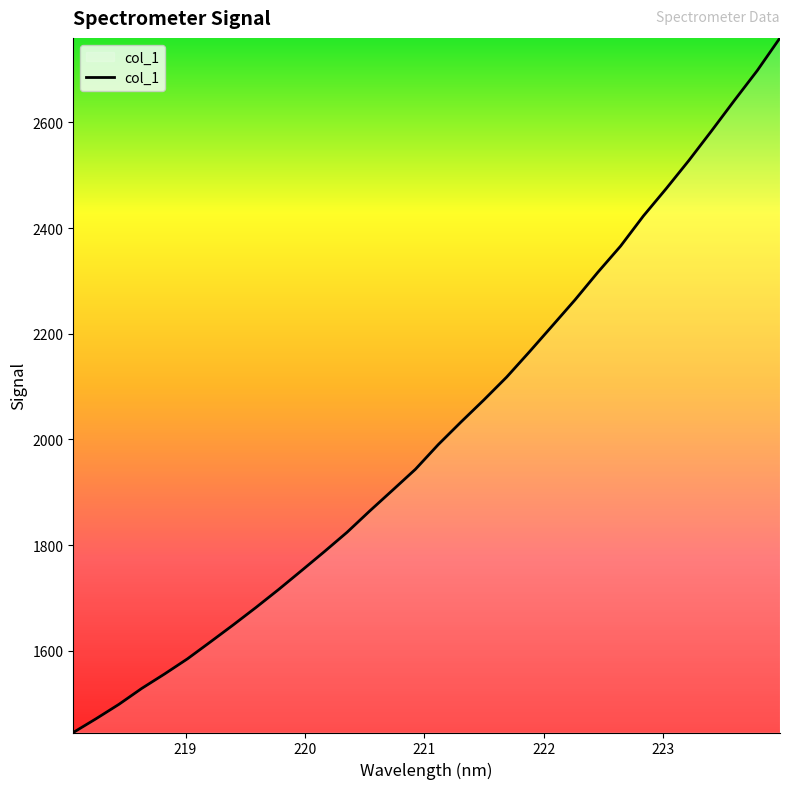

What is the difference between the maximum and minimum values?

1314.6